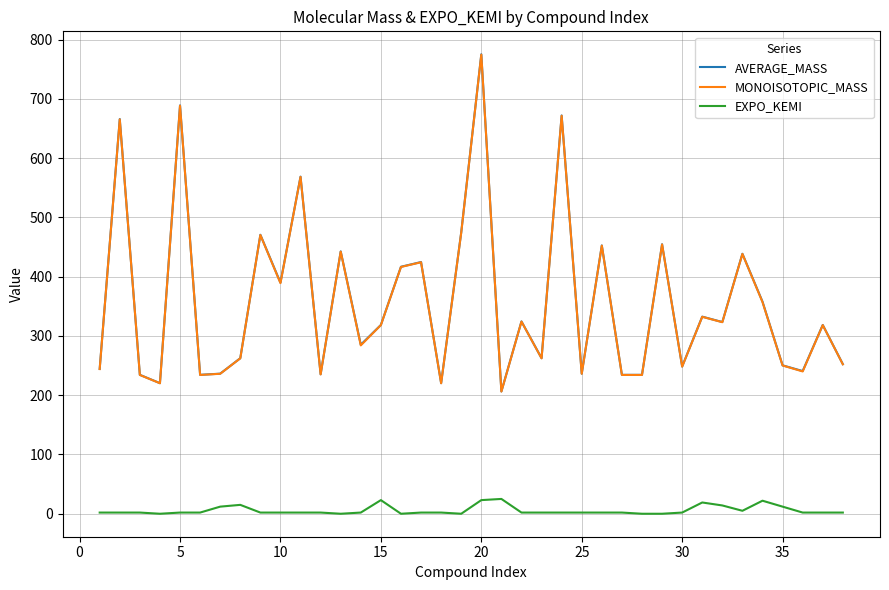

Which series has the widest spread of values?

AVERAGE_MASS